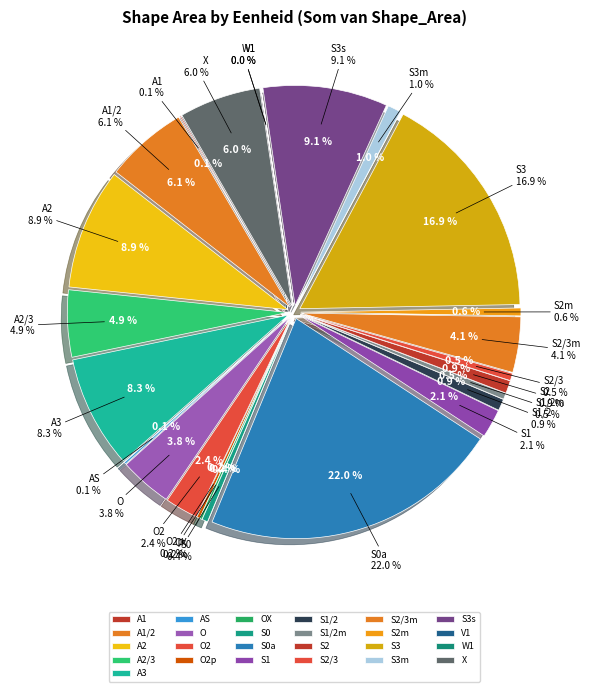

What is the largest slice in the pie chart?

S0a